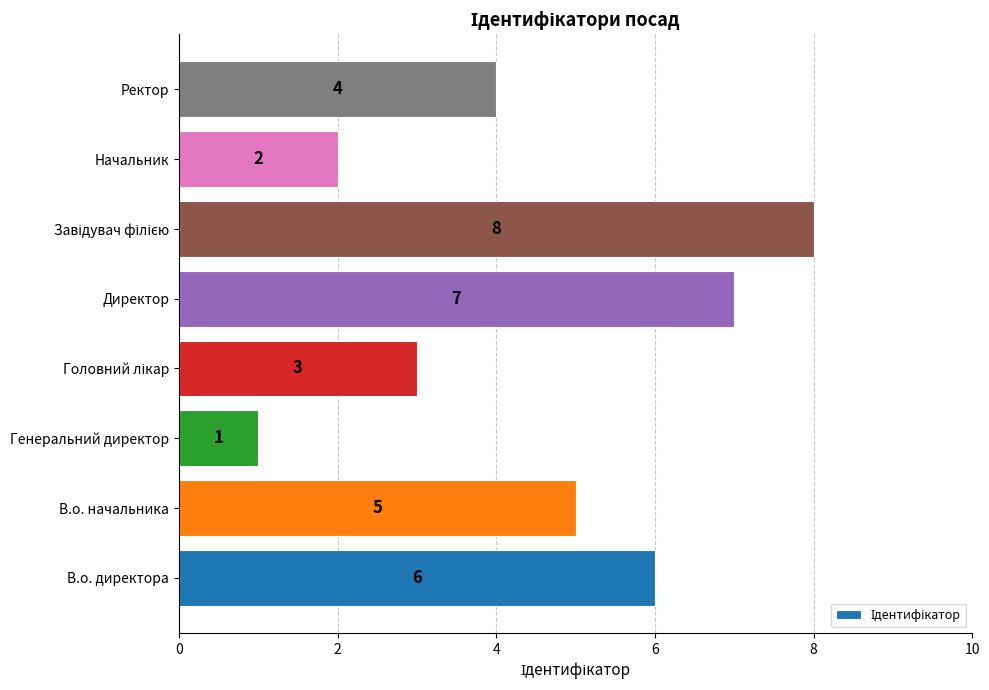

What is the greatest value displayed?

8